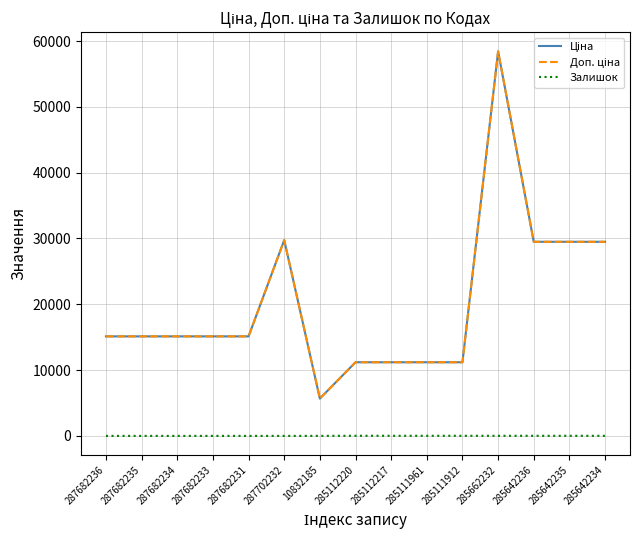

Is this an area chart (filled region under the line)?

No